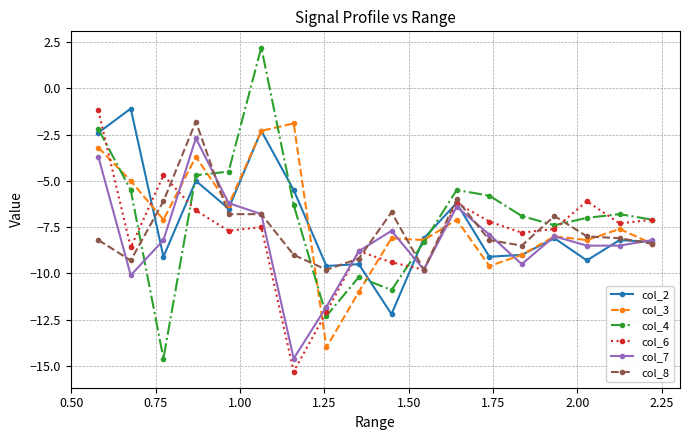

True or false: col_3 has more than 0 interior local peaks.

True